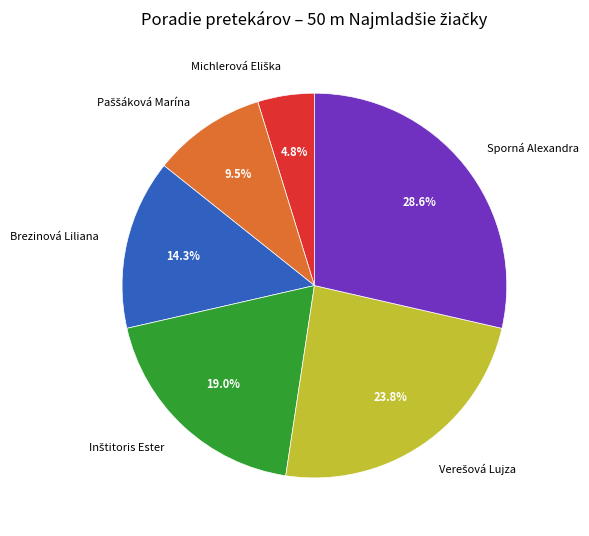

What is the total percentage of Brezinová Liliana and Sporná Alexandra?

42.9%